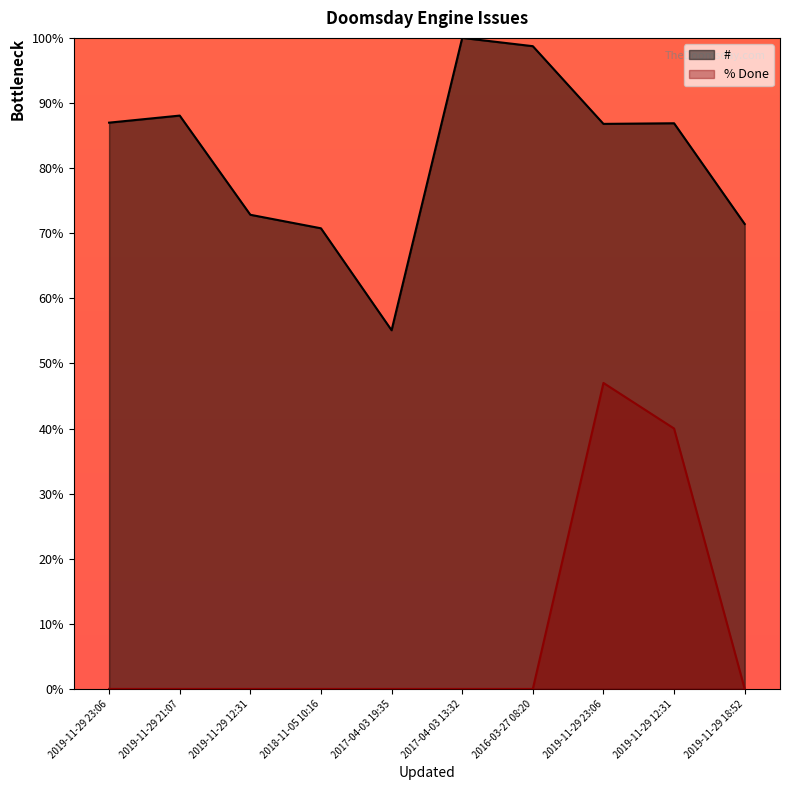

Rank the series at 2019-11-29 23:06 from highest to lowest value.

#, % Done